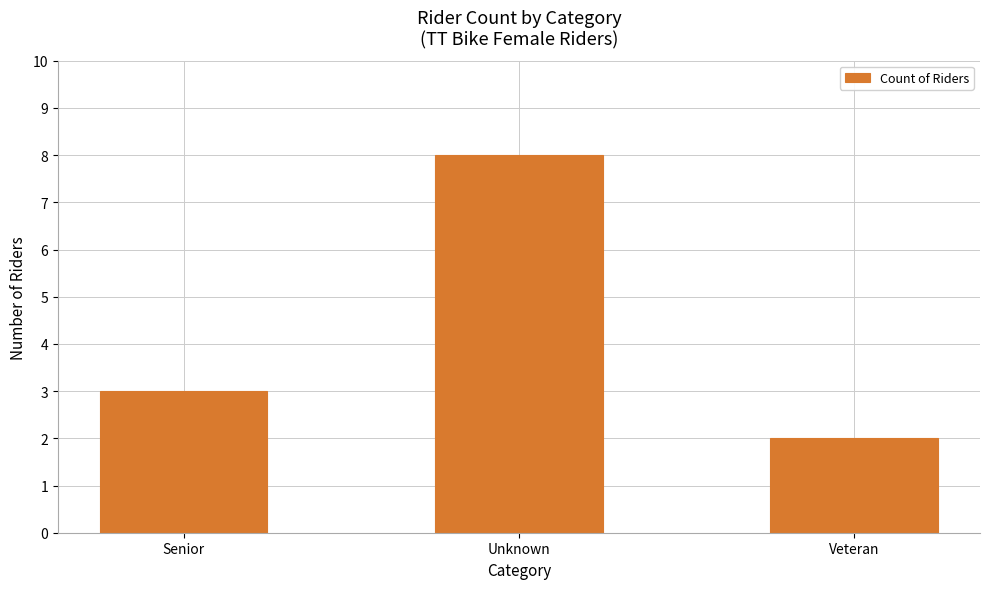

Which has a higher value, Veteran or Senior?

Senior